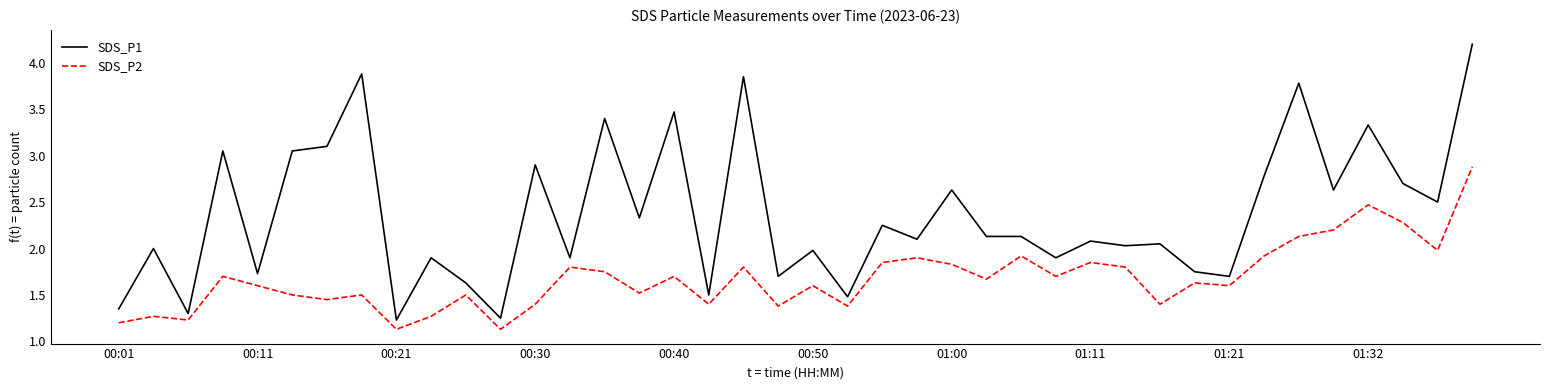

What is the highest value of the SDS_P2 series?

2.9